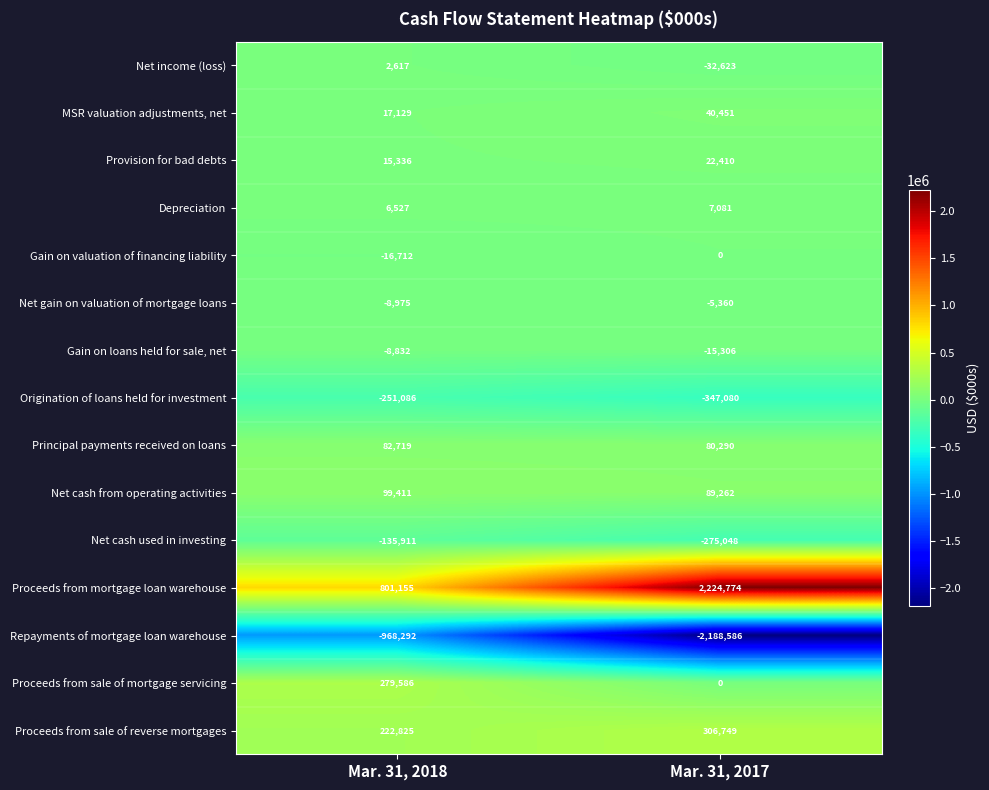

Reading left to right, list all the values displayed in this chart.

Net income (loss): Mar. 31, 2018=2617	Mar. 31, 2017=-32623
MSR valuation adjustments, net: Mar. 31, 2018=17129	Mar. 31, 2017=40451
Provision for bad debts: Mar. 31, 2018=15336	Mar. 31, 2017=22410
Depreciation: Mar. 31, 2018=6527	Mar. 31, 2017=7081
Gain on valuation of financing liability: Mar. 31, 2018=-16712	Mar. 31, 2017=0
Net gain on valuation of mortgage loans: Mar. 31, 2018=-8975	Mar. 31, 2017=-5360
Gain on loans held for sale, net: Mar. 31, 2018=-8832	Mar. 31, 2017=-15306
Origination of loans held for investment: Mar. 31, 2018=-251086	Mar. 31, 2017=-347080
Principal payments received on loans: Mar. 31, 2018=82719	Mar. 31, 2017=80290
Net cash from operating activities: Mar. 31, 2018=99411	Mar. 31, 2017=89262
Net cash used in investing: Mar. 31, 2018=-135911	Mar. 31, 2017=-275048
Proceeds from mortgage loan warehouse: Mar. 31, 2018=801155	Mar. 31, 2017=2224774
Repayments of mortgage loan warehouse: Mar. 31, 2018=-968292	Mar. 31, 2017=-2188586
Proceeds from sale of mortgage servicing: Mar. 31, 2018=279586	Mar. 31, 2017=0
Proceeds from sale of reverse mortgages: Mar. 31, 2018=222825	Mar. 31, 2017=306749